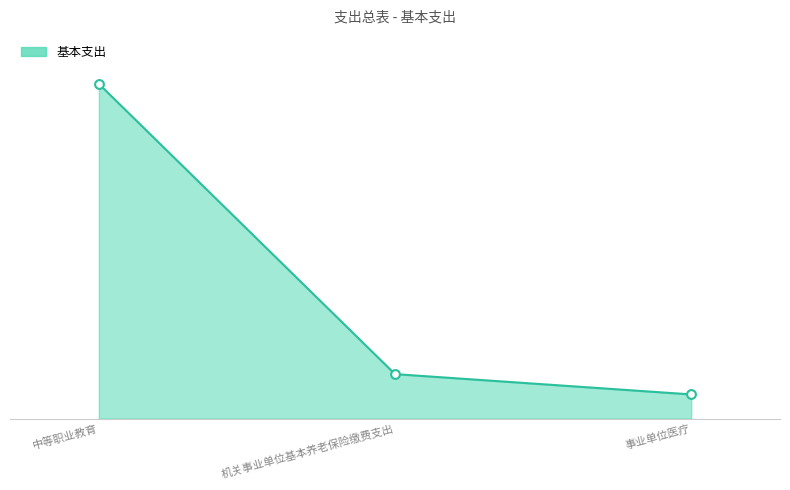

What is the change in value from 中等职业教育 to 机关事业单位基本养老保险缴费支出?

-1890.9